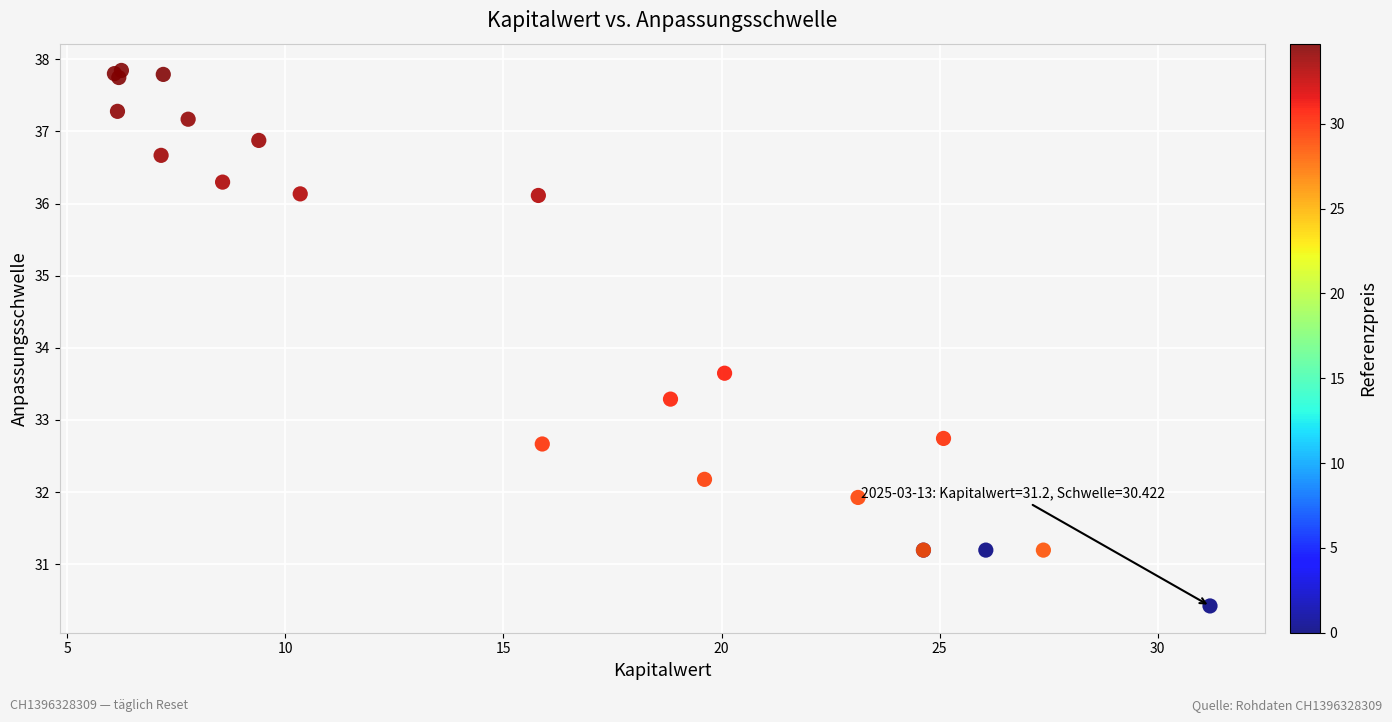

What Y value in the scatter plot is closest to 34?

33.6